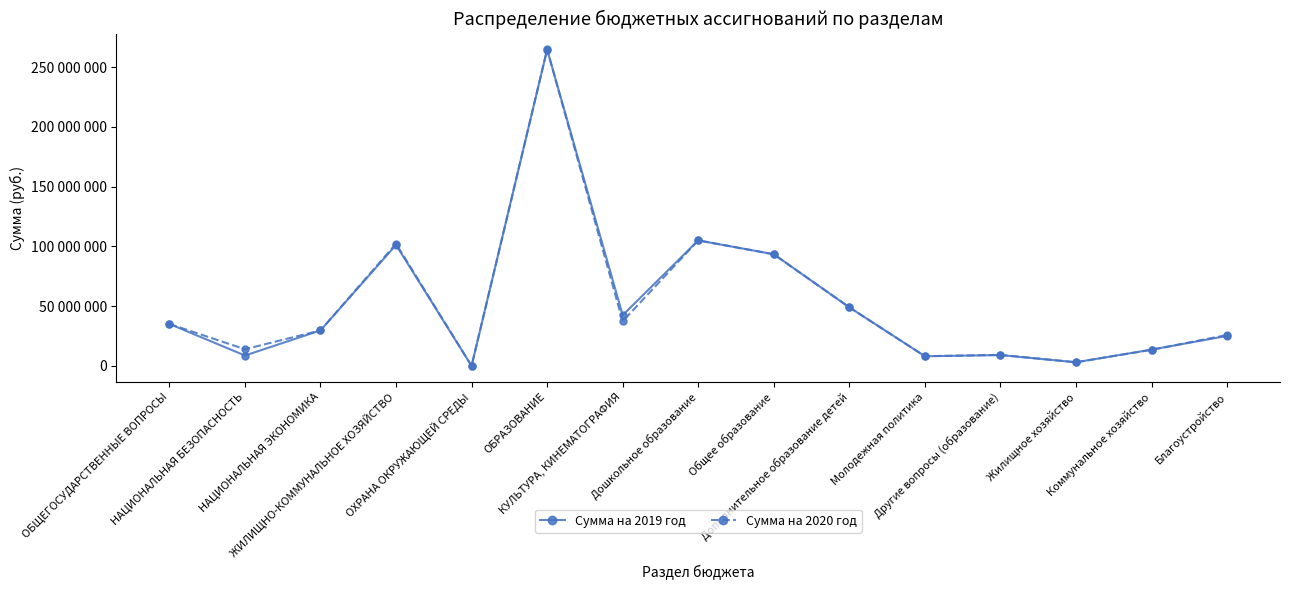

How many intersections are there between Сумма на 2019 год and Сумма на 2020 год?

2